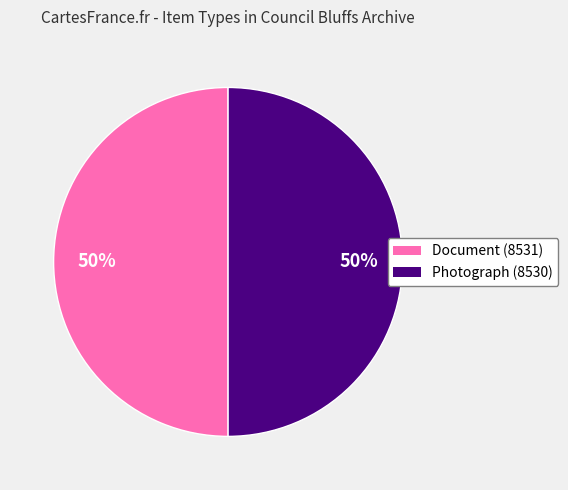

Do Document (8531) and Photograph (8530) together represent more than half of the pie?

Yes